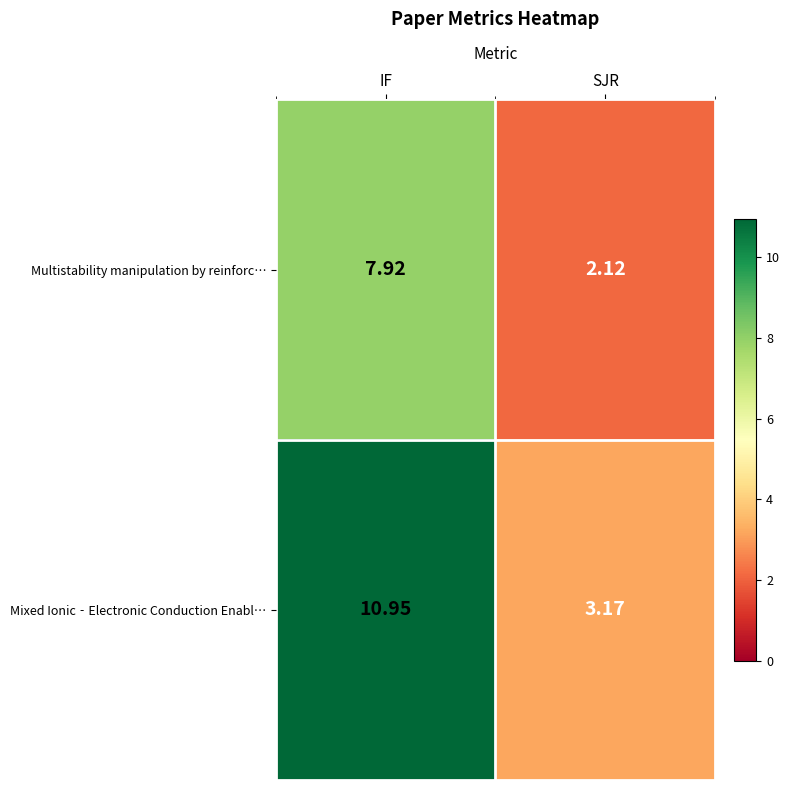

At which label does Mixed Ionic‐Electronic Conduction Enabl… first exceed 10?

IF